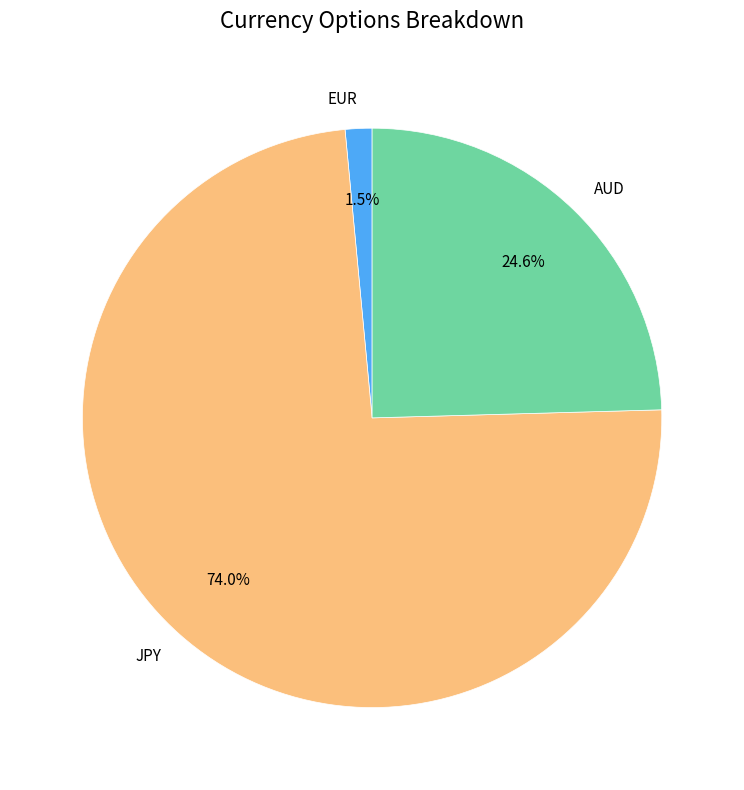

Does JPY account for over 50% of the chart?

Yes